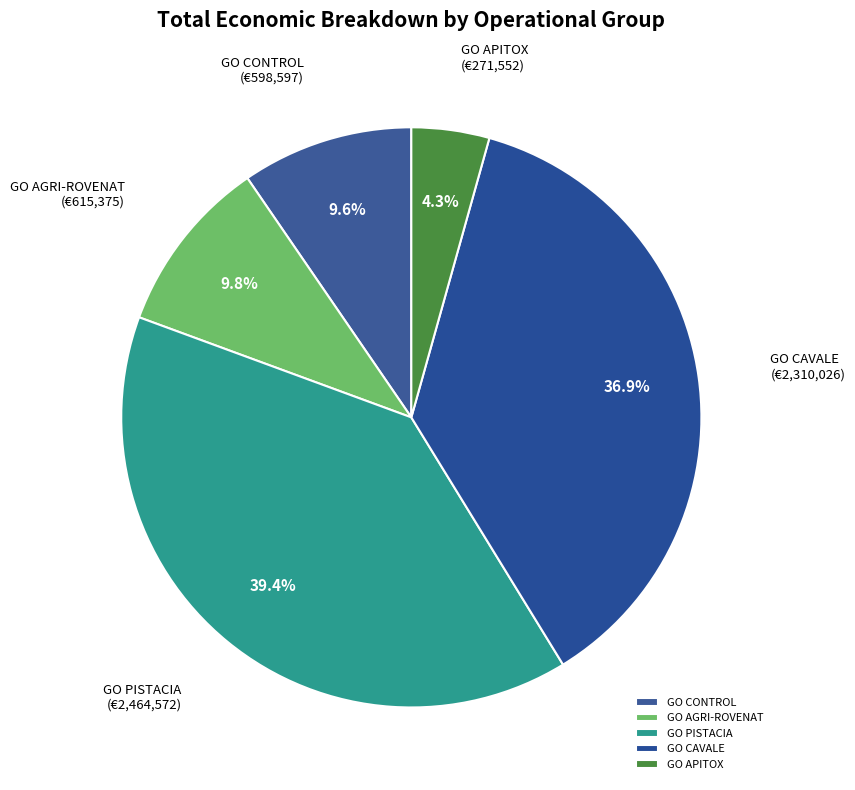

What percentage is the GO CONTROL slice, to the nearest percent?

10%